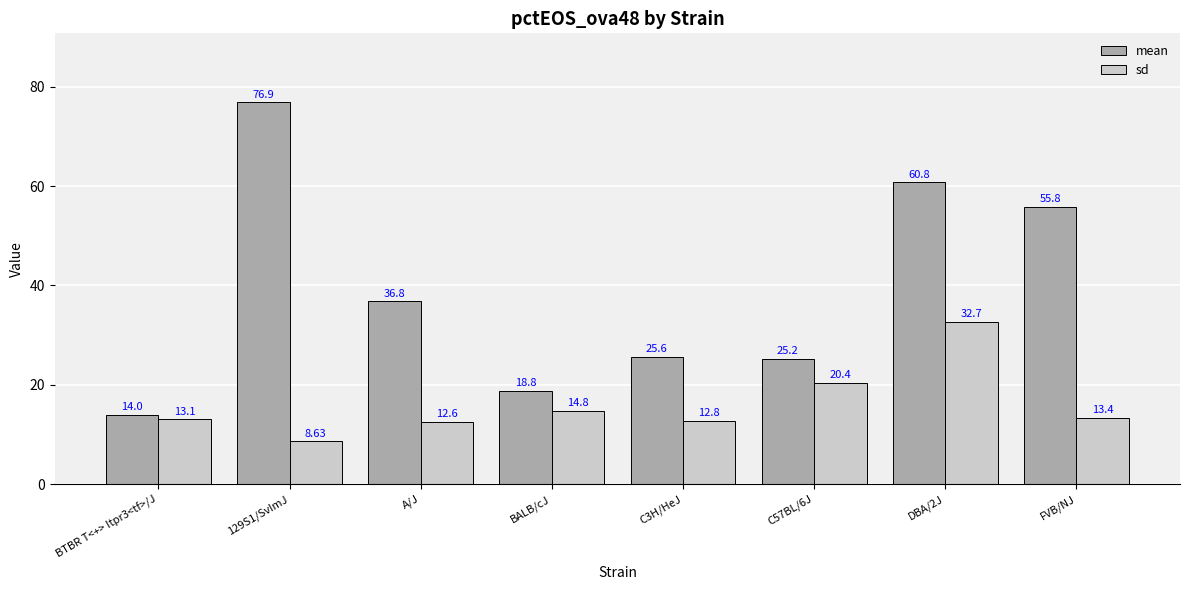

How many data points in mean are above 36?

4